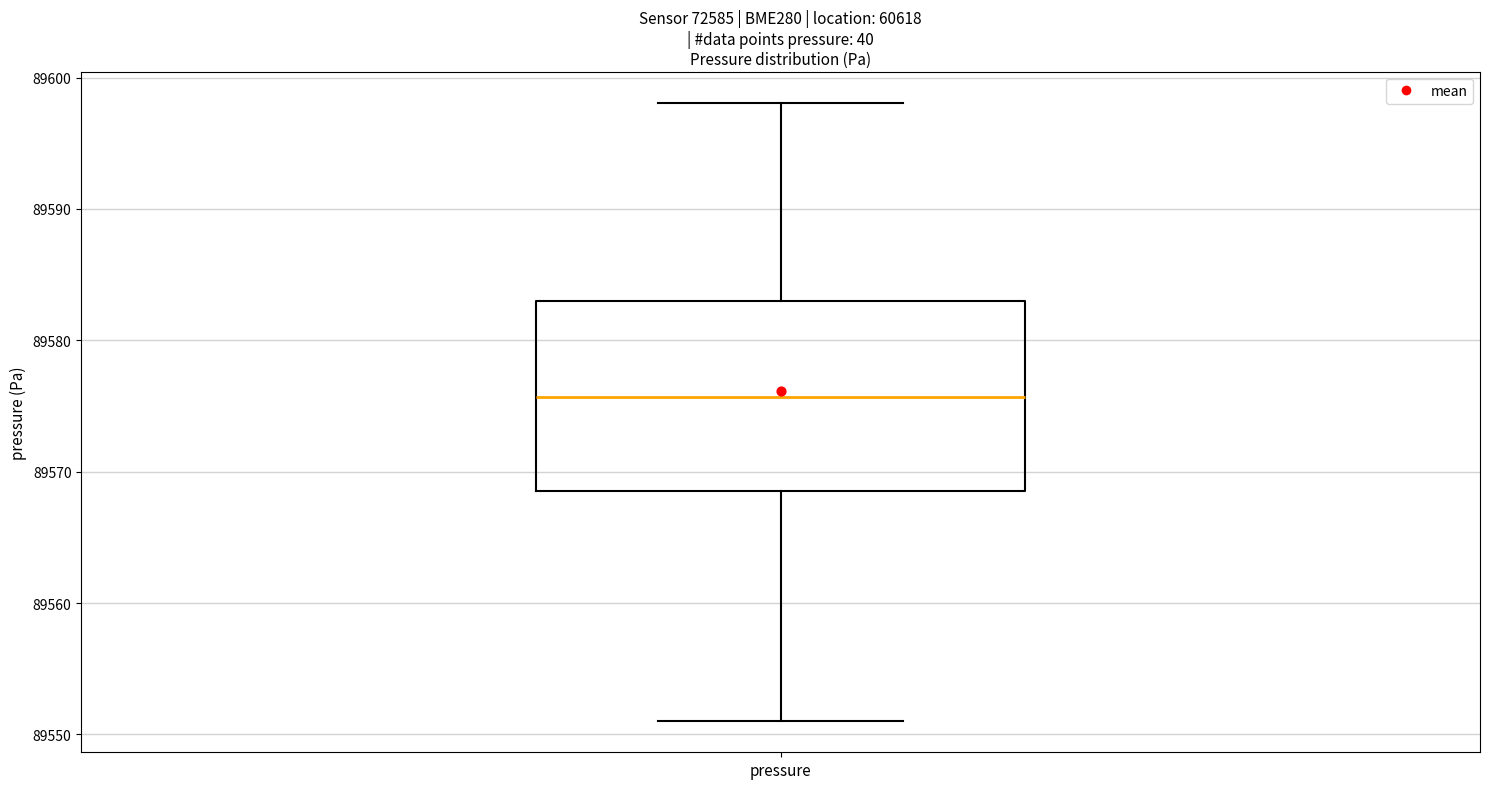

Where is the upper edge of the box for pressure on the y-axis? The values are not printed on the chart, so give them approximately, as read against the axis.

89583